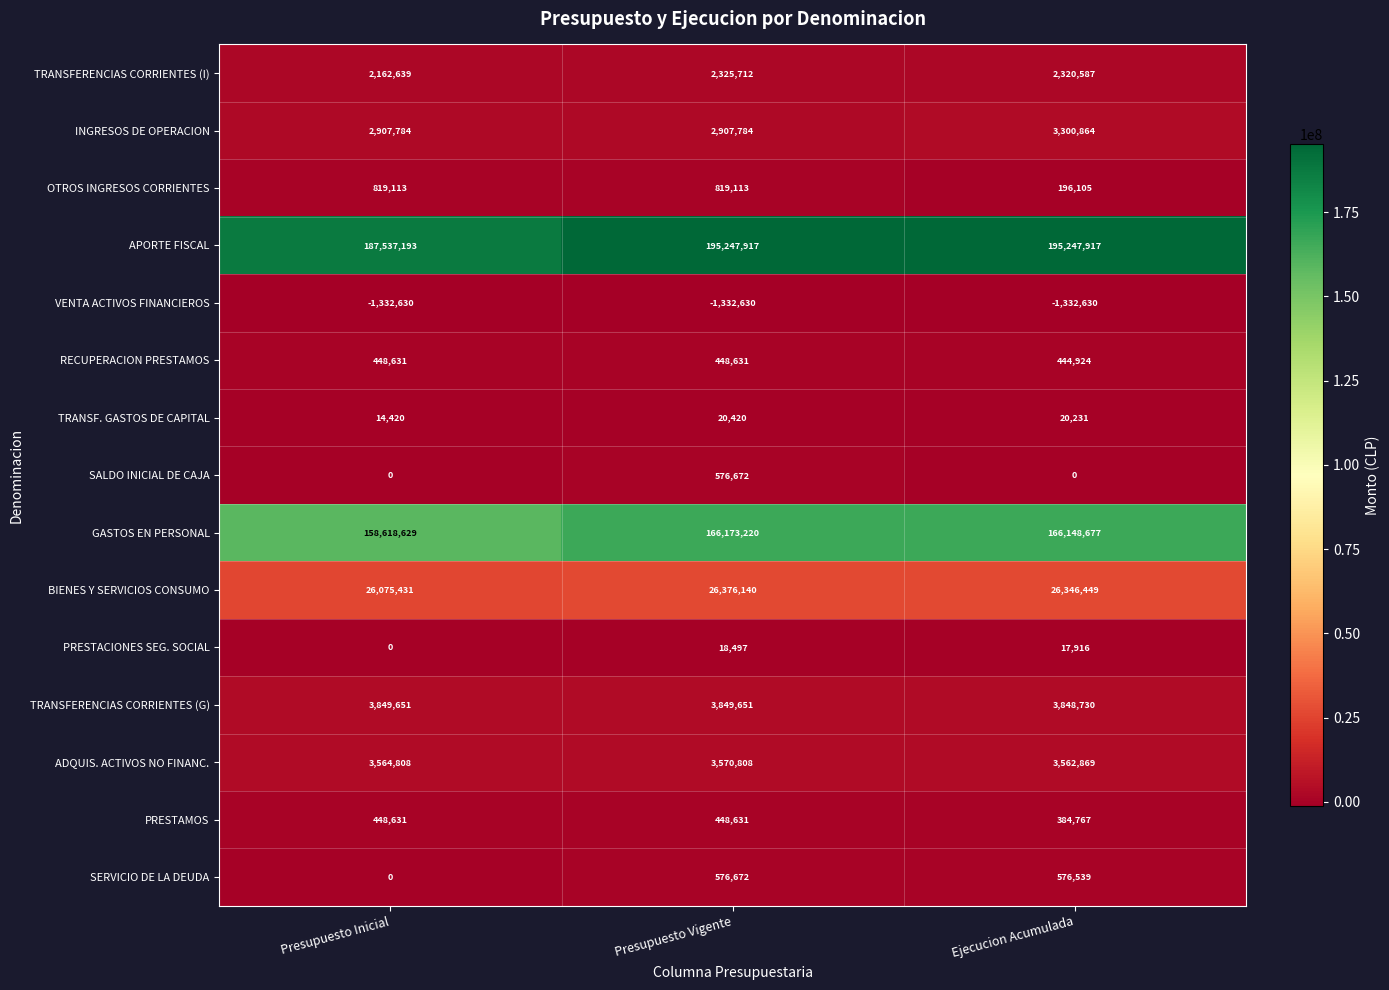

What is the difference between the highest and lowest values at Ejecucion Acumulada?

196580547